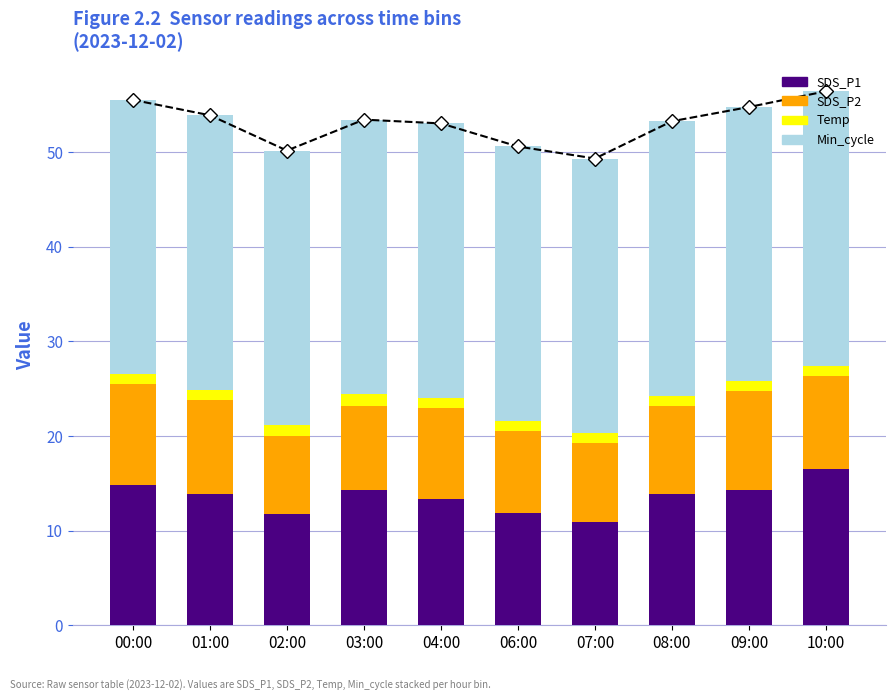

Reading left to right, what are all the values shown in this chart?

SDS_P1: 14.8	13.9	11.8	14.3	13.4	11.9	10.9	13.9	14.3	16.5
SDS_P2: 10.7	9.9	8.2	8.9	9.6	8.6	8.3	9.3	10.5	9.9
Temp: 1.0	1.1	1.2	1.3	1.1	1.1	1.1	1.1	1.0	1.1
Min_cycle: 29.0	29.0	29.0	29.0	29.0	29.0	29.0	29.0	29.0	29.0